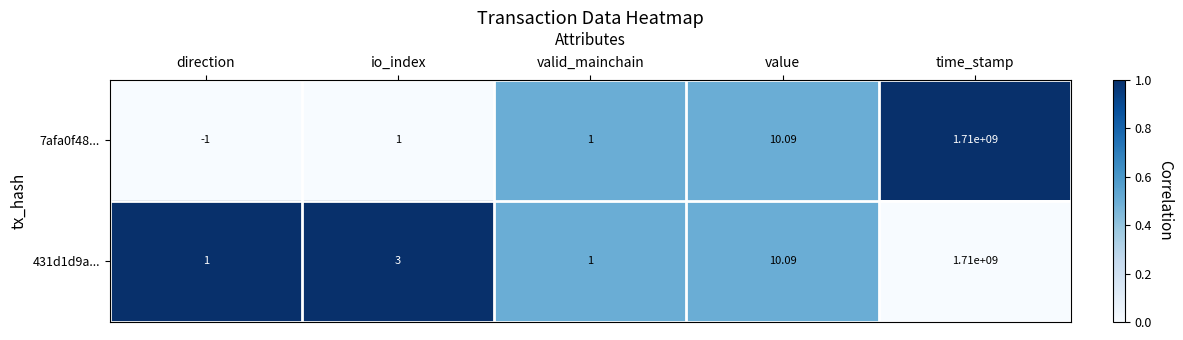

What is the maximum value shown in the chart?

1710000000.0